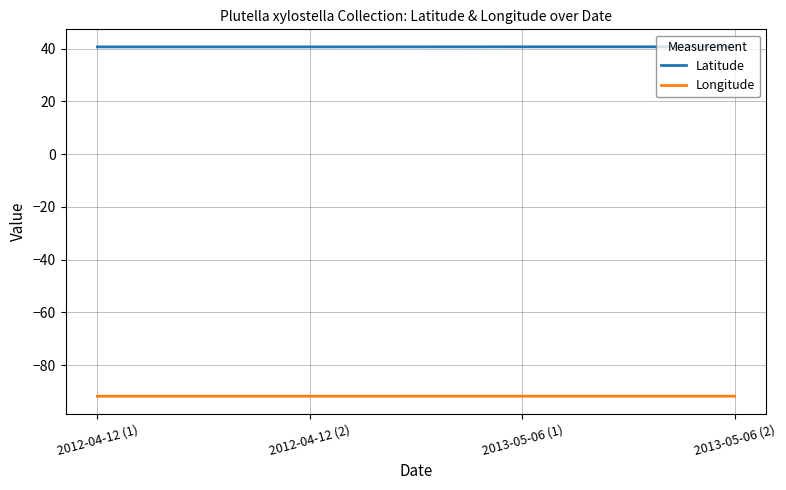

True or false: Longitude and Latitude intersect in this chart.

False